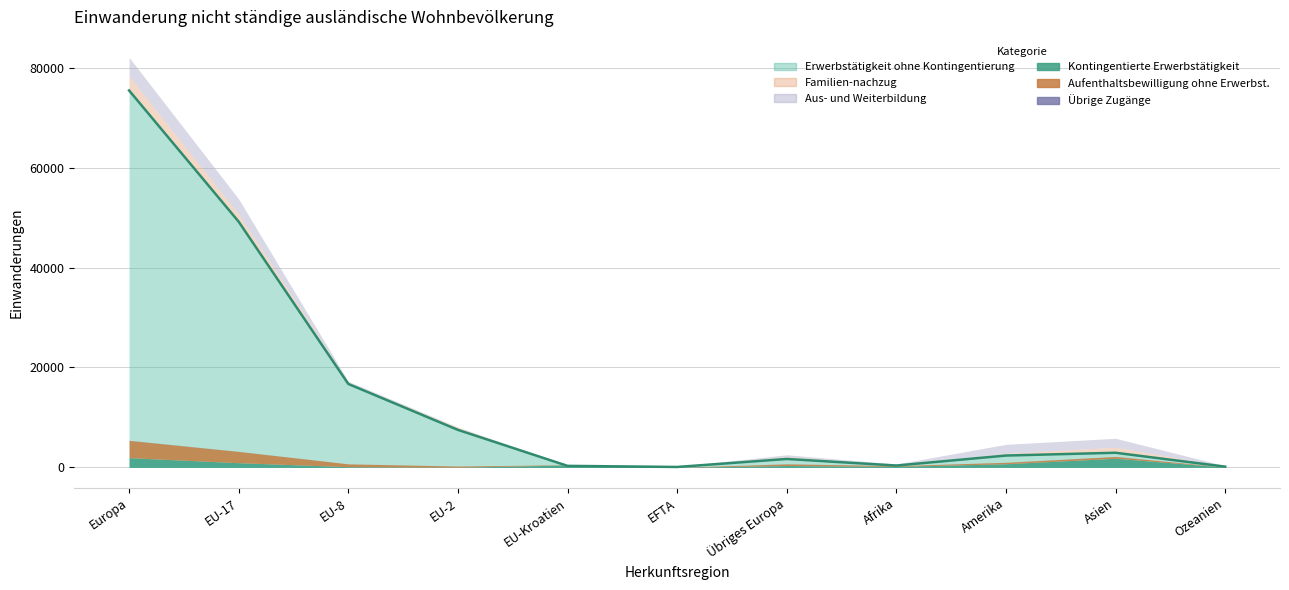

Read the Kontingentierte Erwerbstätigkeit value at EU-17, to the nearest 100.

900